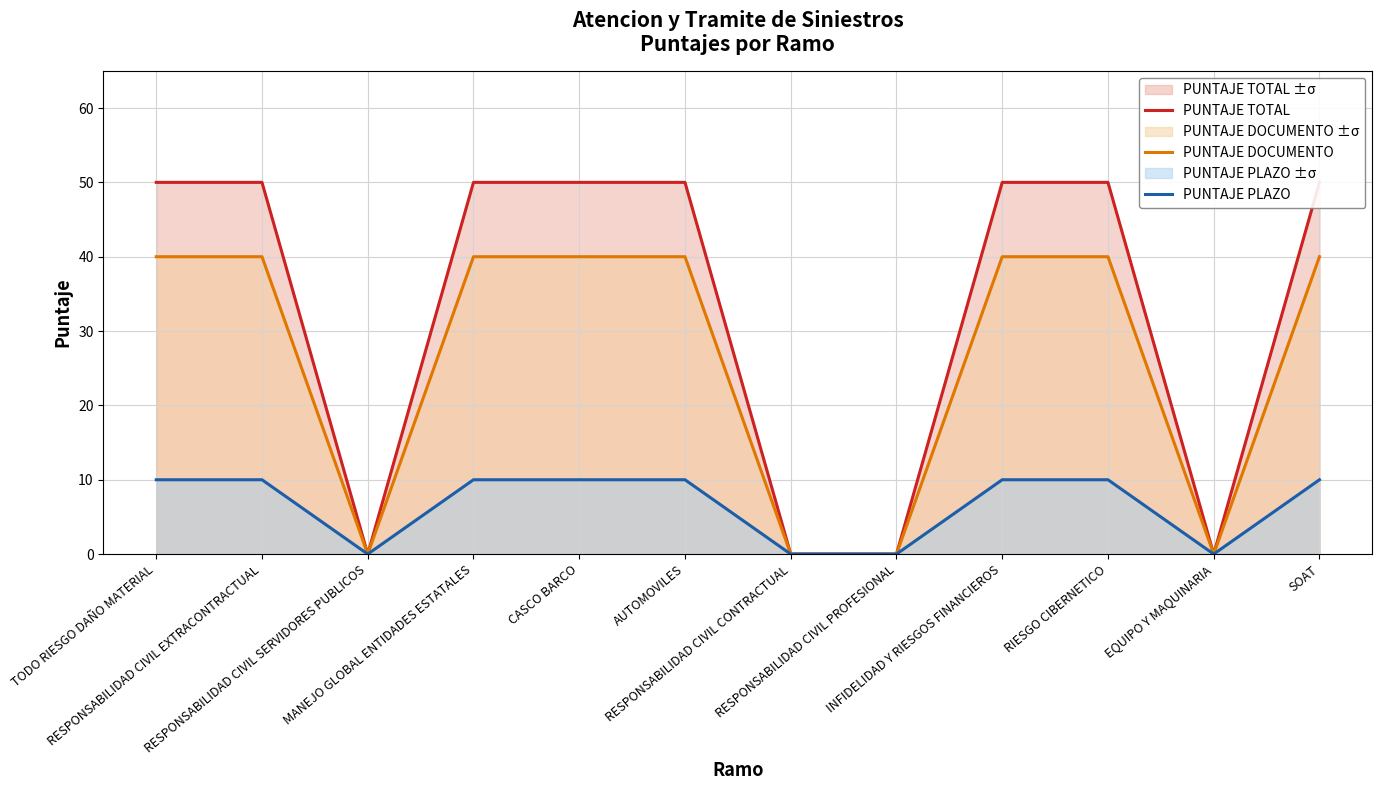

What is the sum of the PUNTAJE PLAZO values at RIESGO CIBERNETICO and SOAT?

20